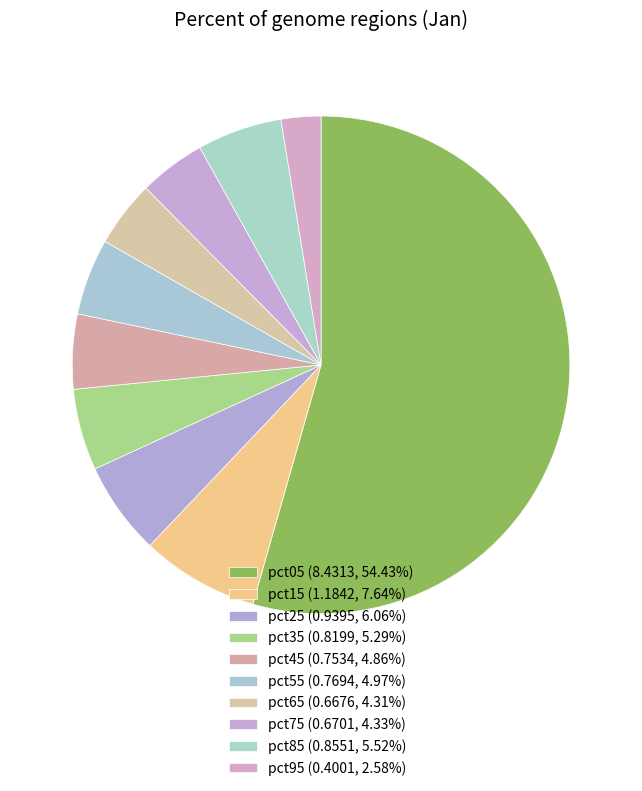

The pct35 slice represents 5% of the pie. True or false?

True